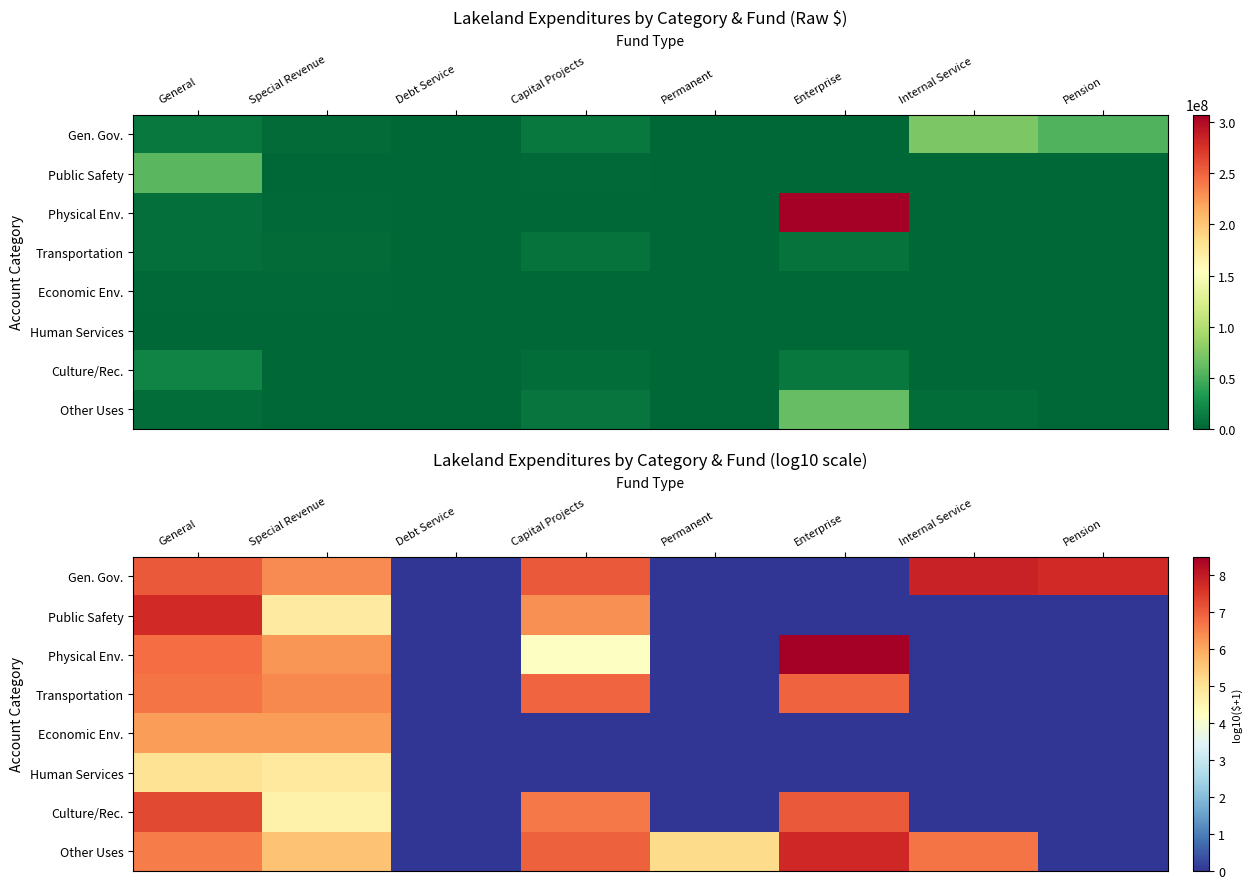

The value of Other Uses at Internal Service is 10.5. True or false?

False